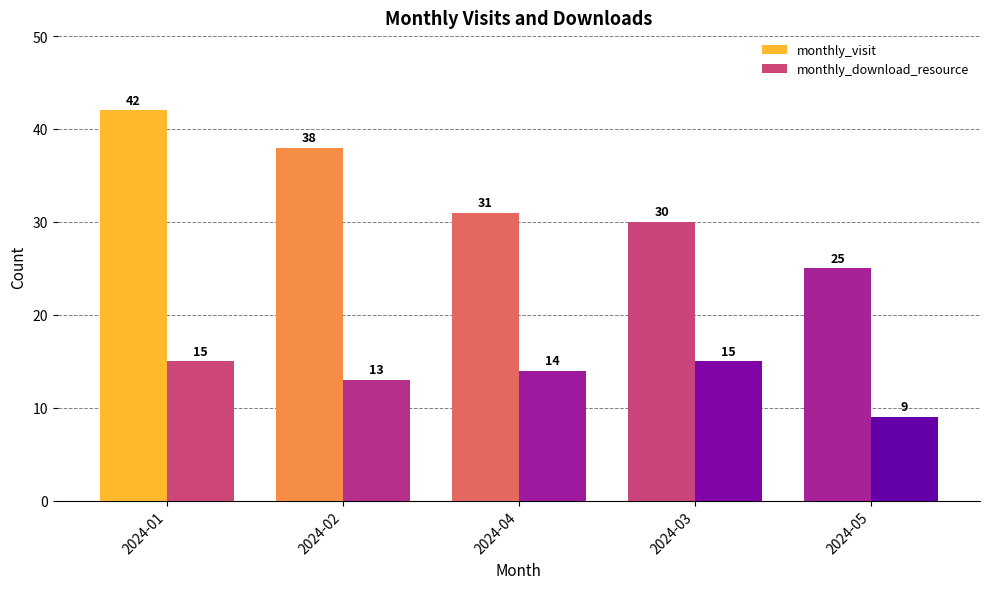

Rank the series at 2024-05 from lowest to highest value.

monthly_download_resource, monthly_visit